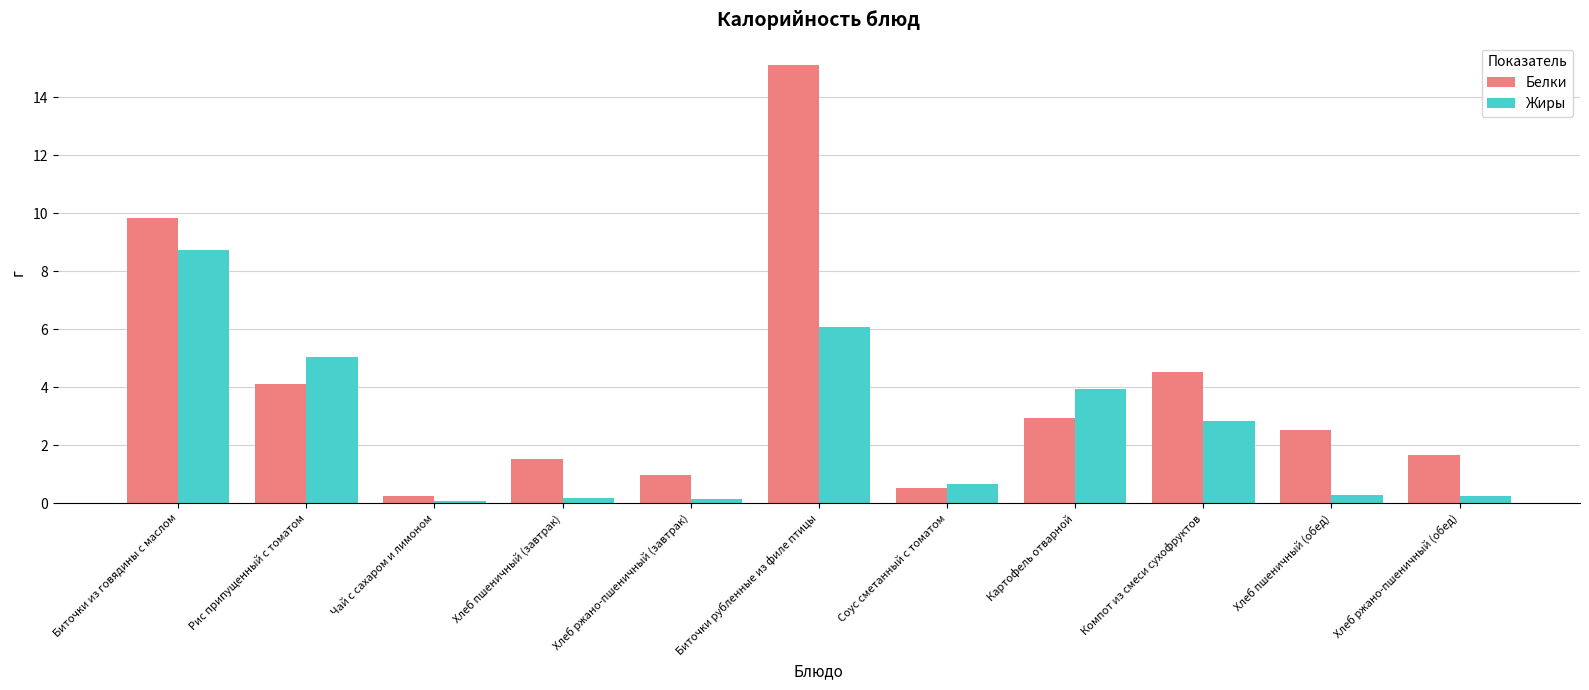

Is it true that Жиры equals 5.1 at Картофель отварной?

False